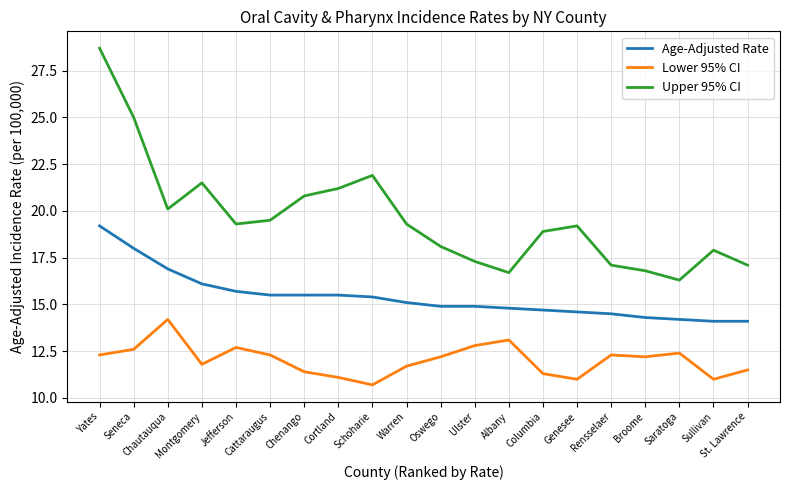

What is the lowest value of the Lower 95% CI series?

10.7